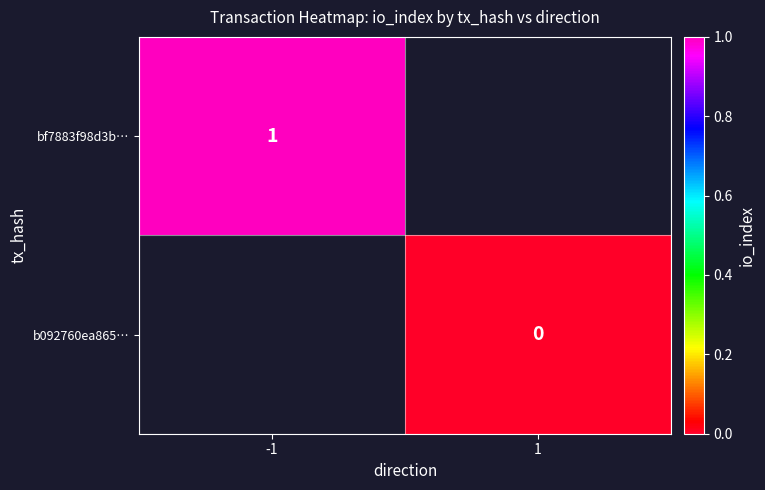

The value of bf7883f98d3b… at -1 is 1. True or false?

True